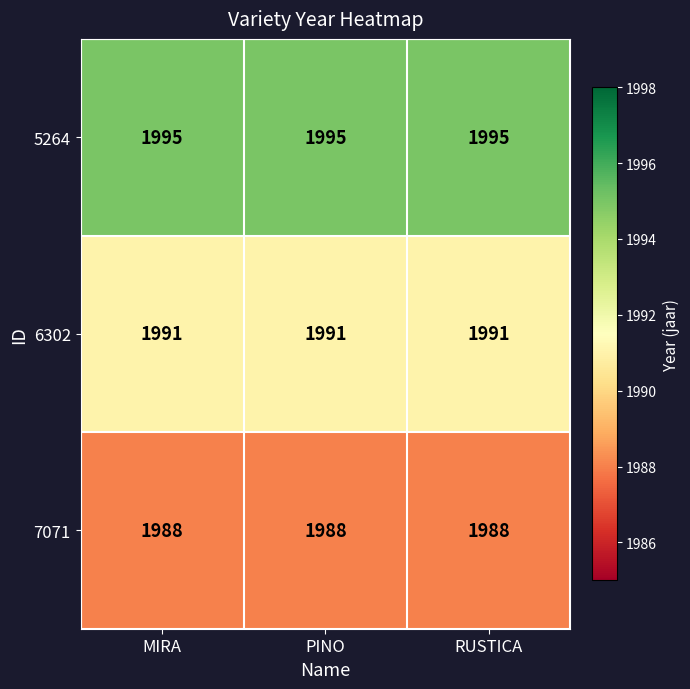

Which series has the largest total across all categories?

5264